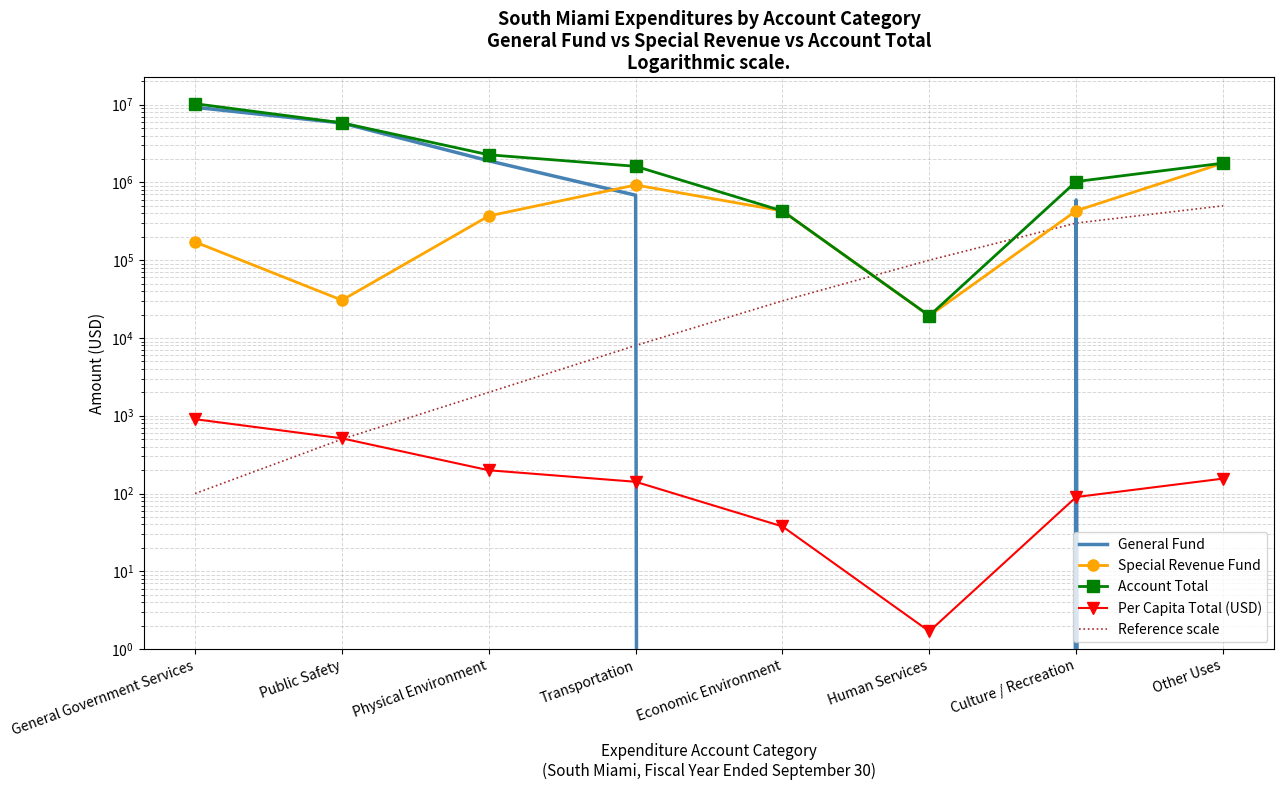

The Per Capita Total (USD) series shows 0.5 at Human Services. True or false?

False